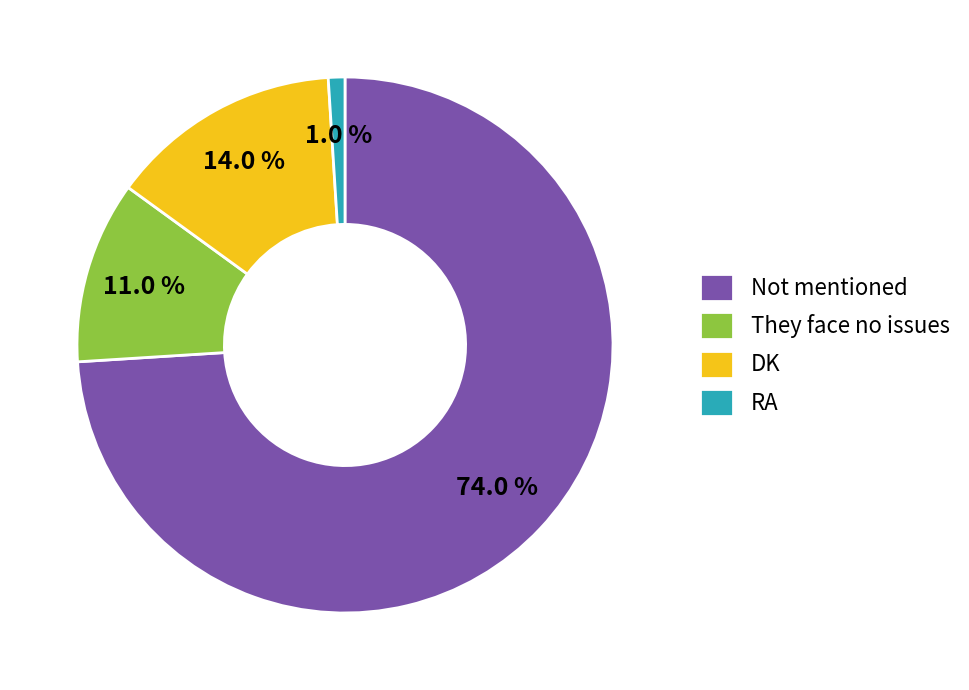

To the nearest percent, what portion does They face no issues represent?

11%